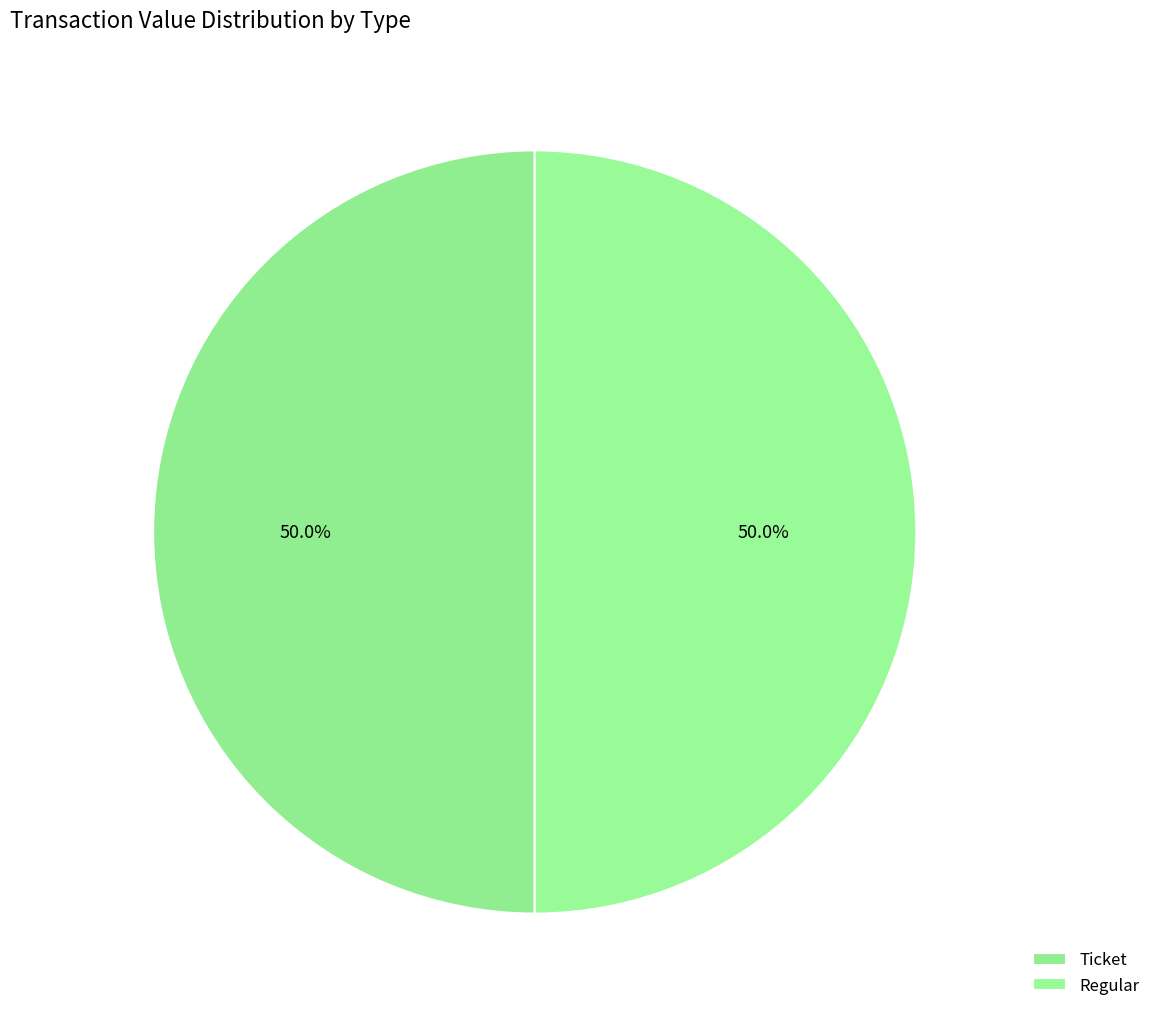

What is the smallest slice in the pie chart?

Ticket